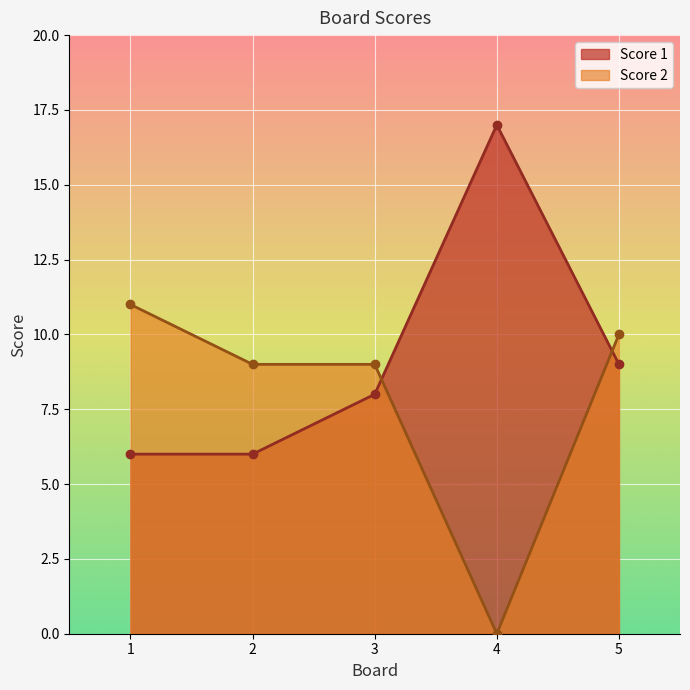

True or false: Score 2 has a value of 19 at 1.

False